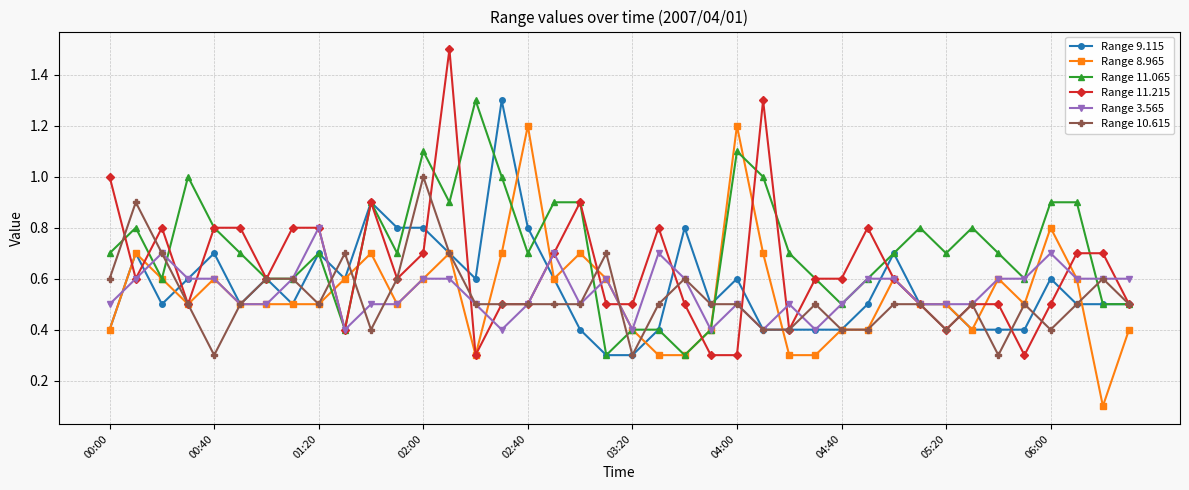

Does the chart display data point markers on the line(s)?

Yes